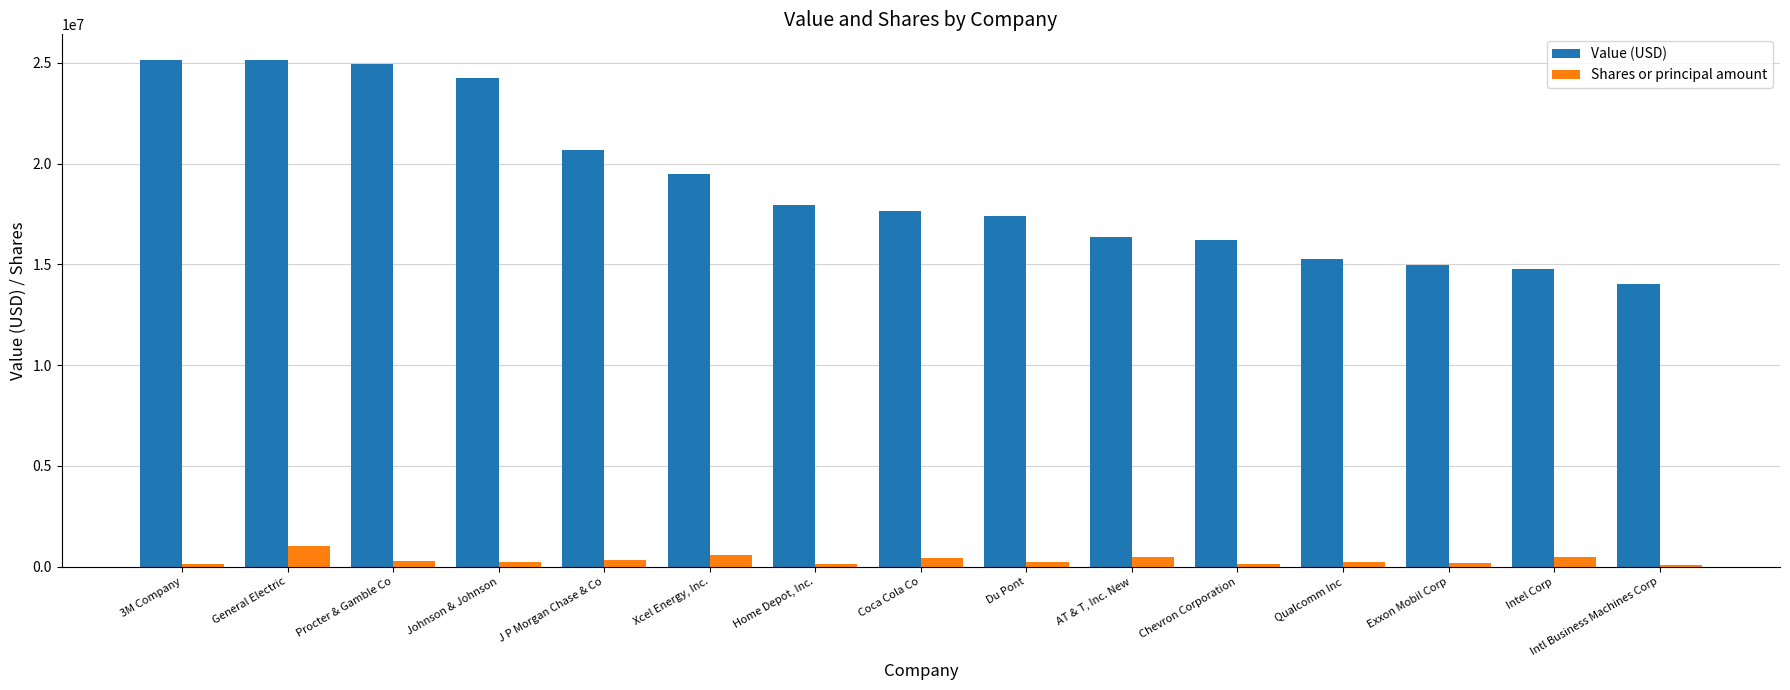

What is the label of the 2nd bar from the left?

General Electric